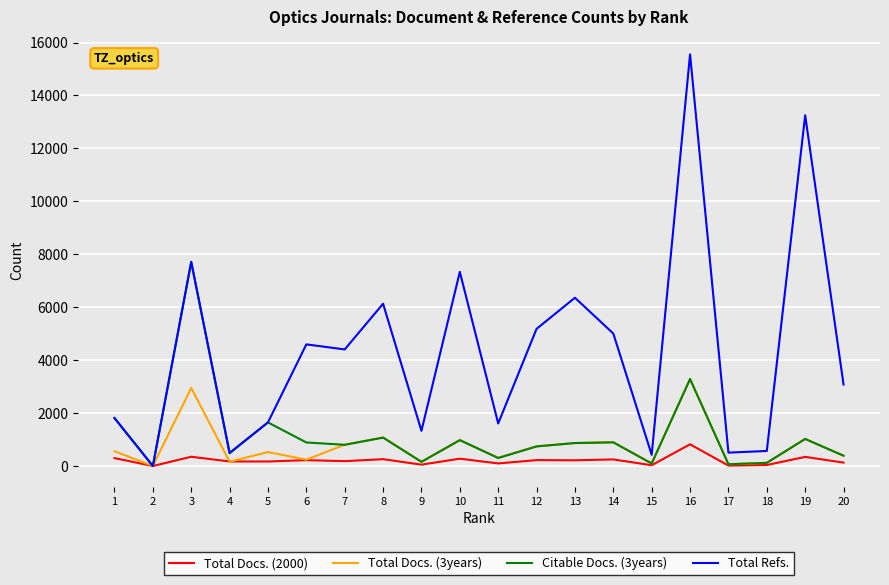

What is the difference between the maximum and minimum values in the Total Docs. (3years) series?

3286